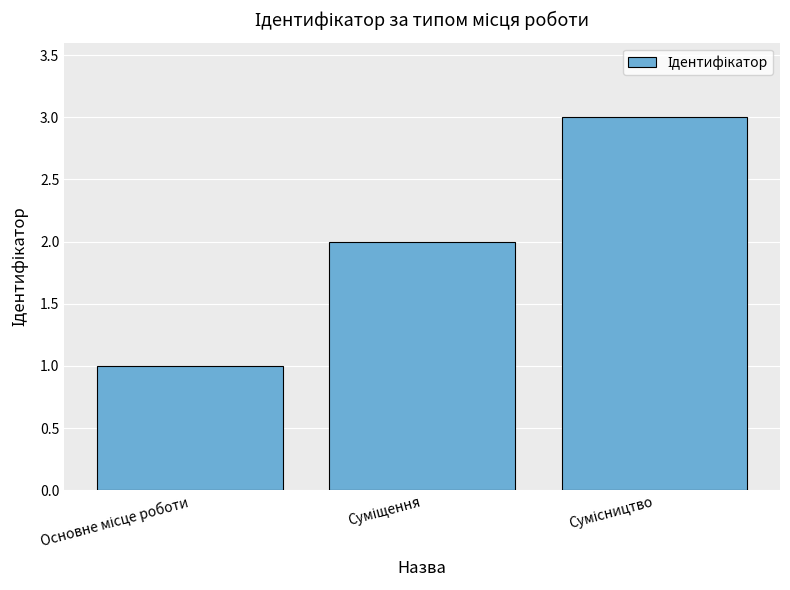

What is the greatest value displayed?

3